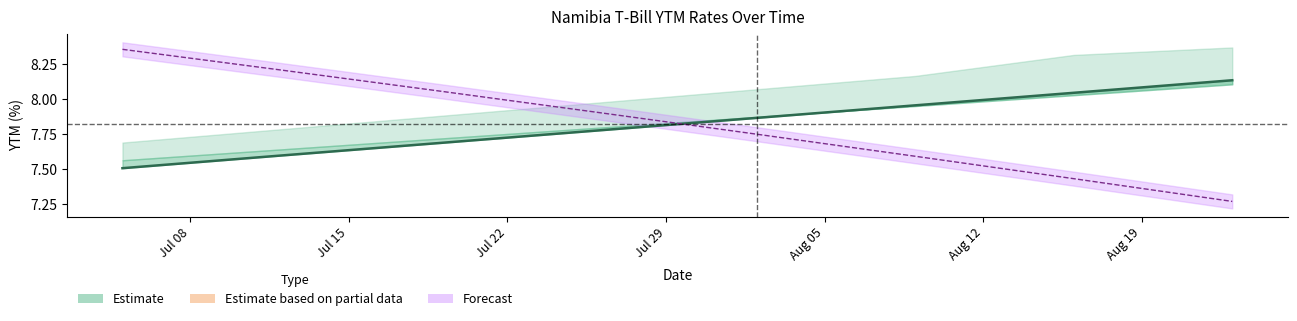

What is the sum of the YTM Jun 17 values at Aug 05 and Jul 08?

15.4